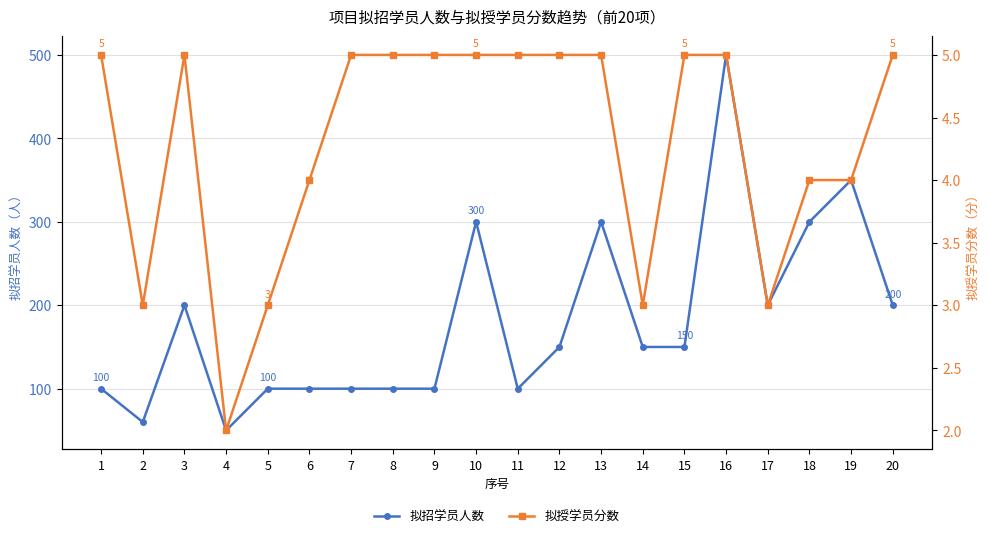

True or false: 拟招学员人数 has a value of 153 at 6.

False